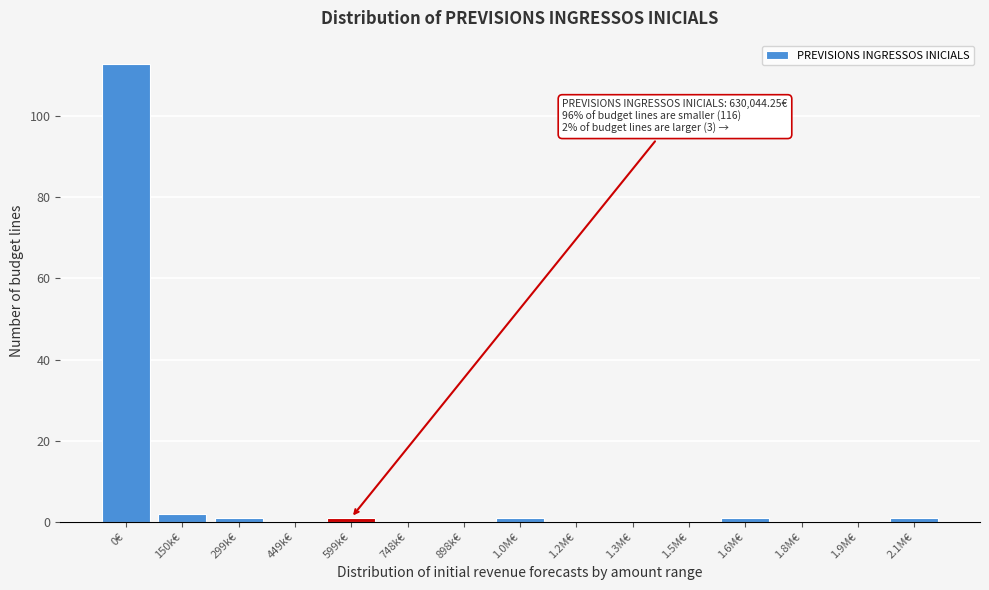

Reading left to right, transcribe all the data shown in this chart.

0€=113	150k€=2	299k€=1	449k€=0	599k€=1	748k€=0	898k€=0	1.0M€=1	1.2M€=0	1.3M€=0	1.5M€=0	1.6M€=1	1.8M€=0	1.9M€=0	2.1M€=1